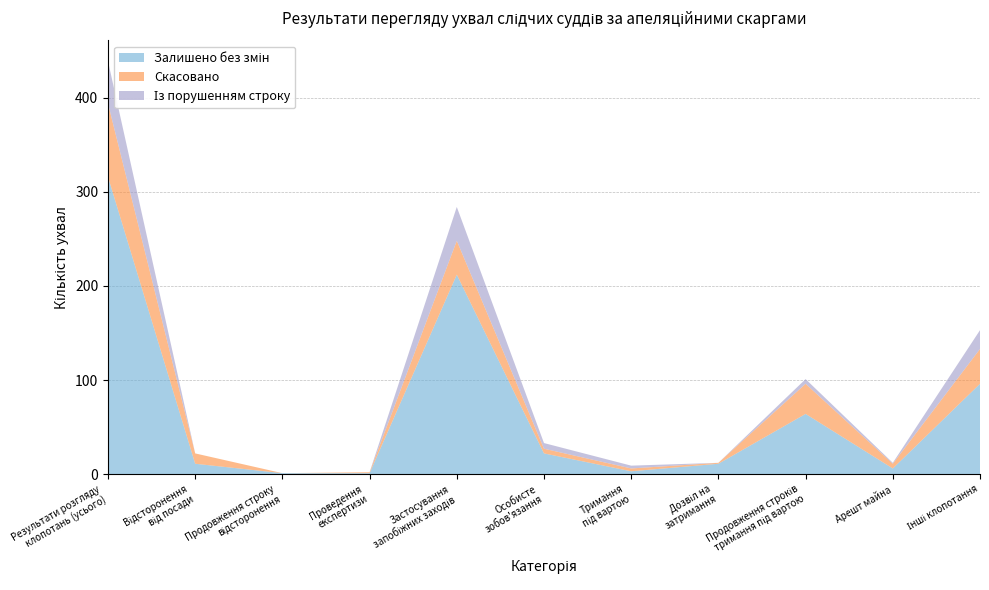

Reading left to right, extract all data points from this chart.

Залишено без змін: 316	11	1	1	212	22	3	11	64	6	96
Скасовано: 78	11	0	1	36	5	3	1	32	5	37
Із порушенням строку: 45	0	0	0	36	6	3	0	5	1	20